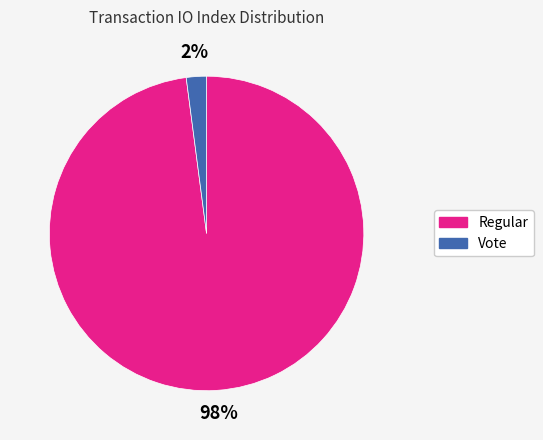

Is it true that Vote is 2% of the pie?

True